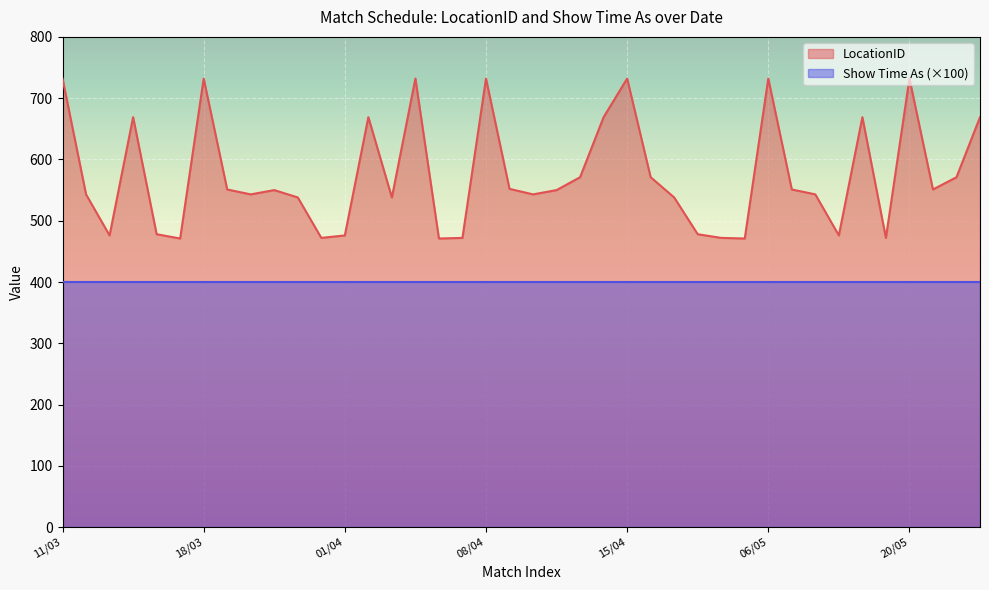

How many categories are shown in the chart?

40